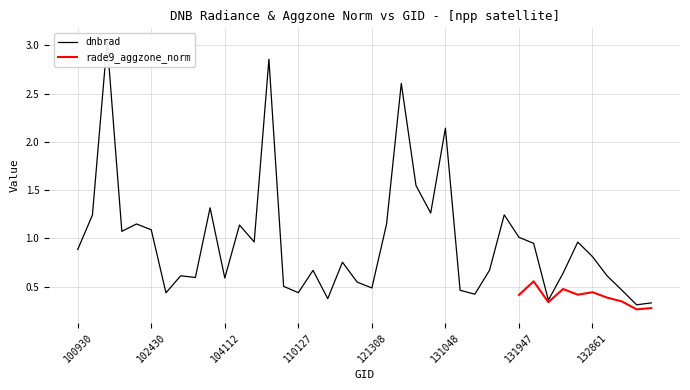

List the labels in order of value, largest first.

101552, 106569, 129937, 131048, 130872, 103032, 130885, 131778, 101304, 102300, 124322, 104229, 102430, 102056, 131947, 104236, 132848, 131961, 100930, 132861, 115378, 131768, 110299, 132669, 102671, 133040, 102792, 104112, 115500, 108015, 121308, 133223, 131414, 110127, 102551, 131592, 115265, 132136, 134505, 133405